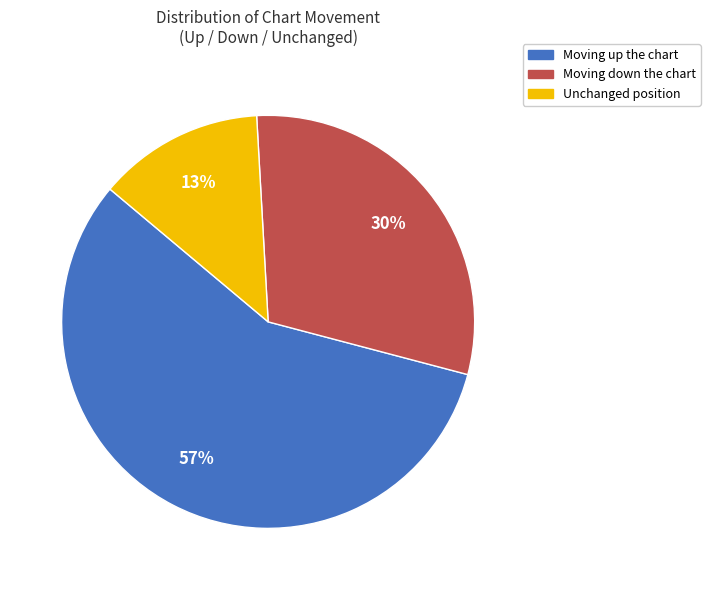

Is the sum of Unchanged position and Moving down the chart greater than half?

No